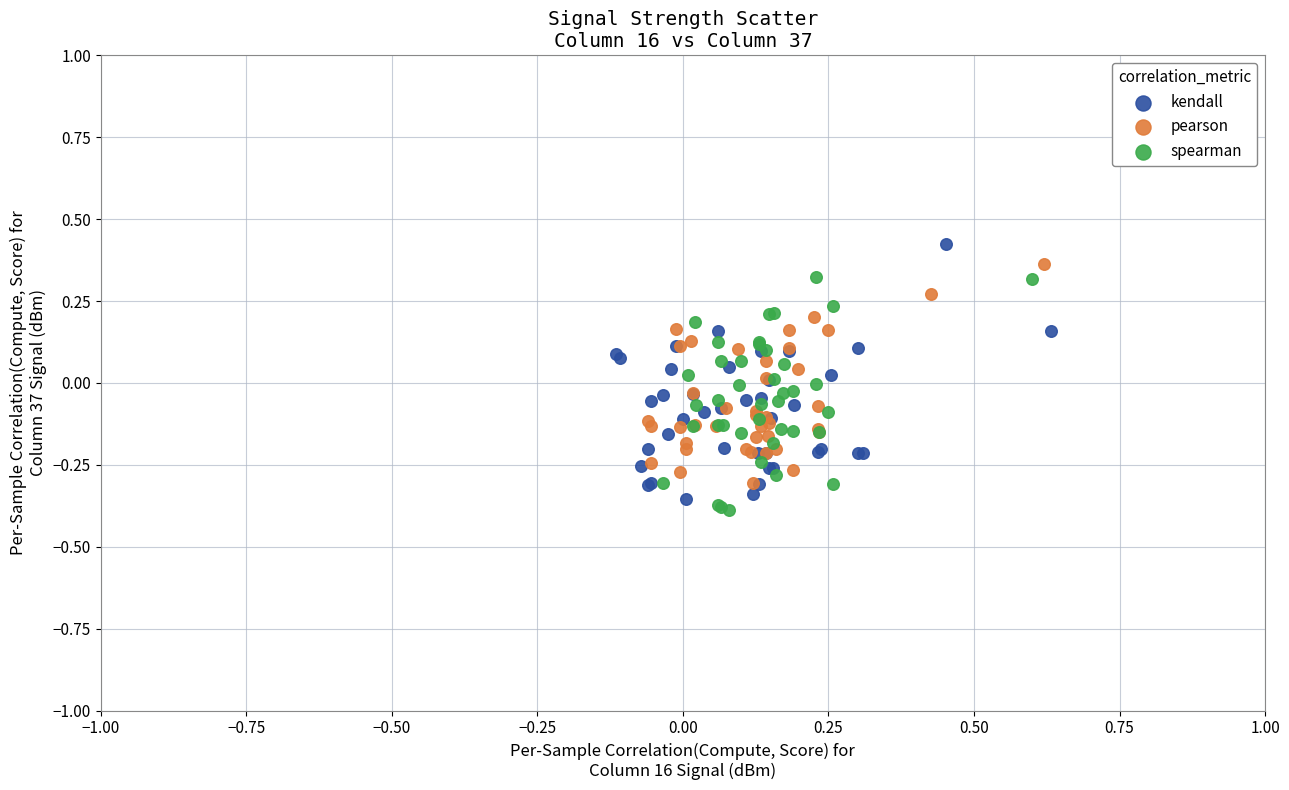

Which series has the widest spread of Y values?

kendall